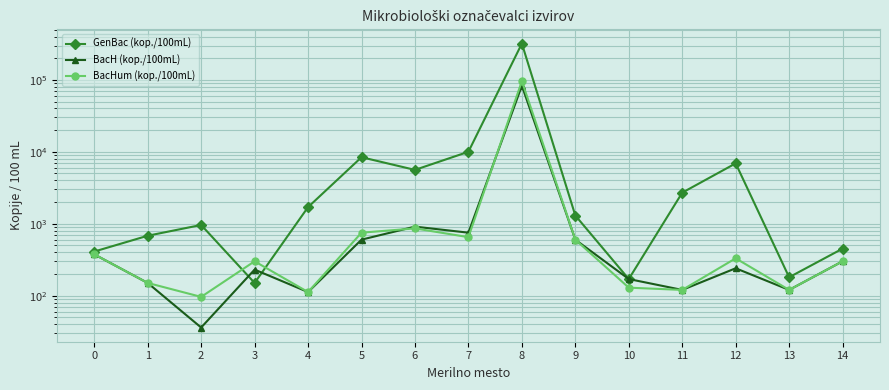

List the series in order of their peak value, highest first.

GenBac (kop./100mL), BacHum (kop./100mL), BacH (kop./100mL)